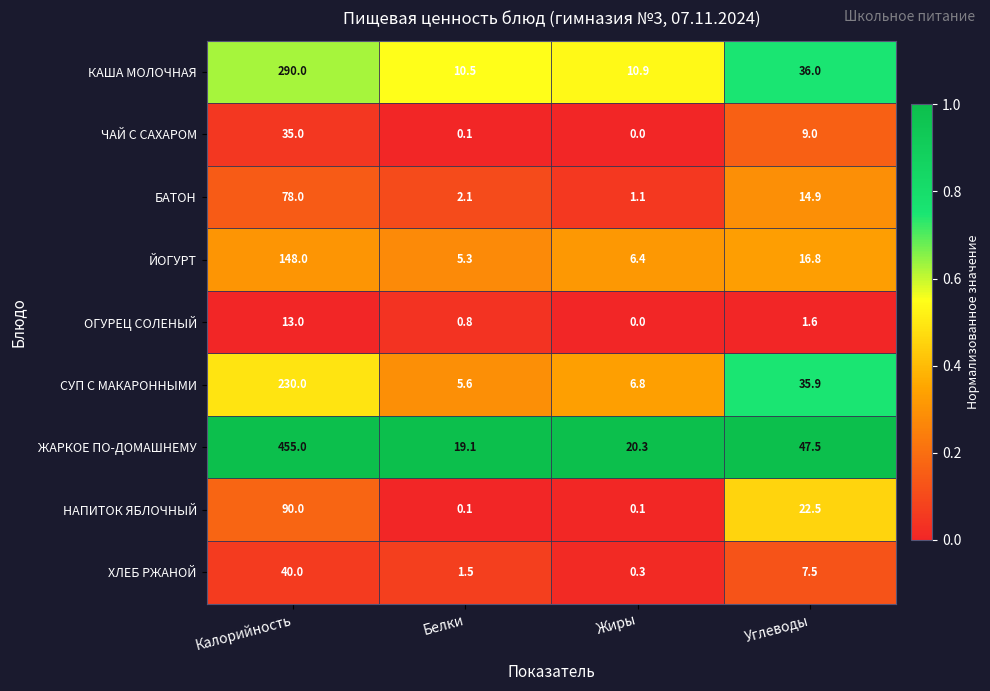

Which series has the widest spread of values?

ЖАРКОЕ ПО-ДОМАШНЕМУ